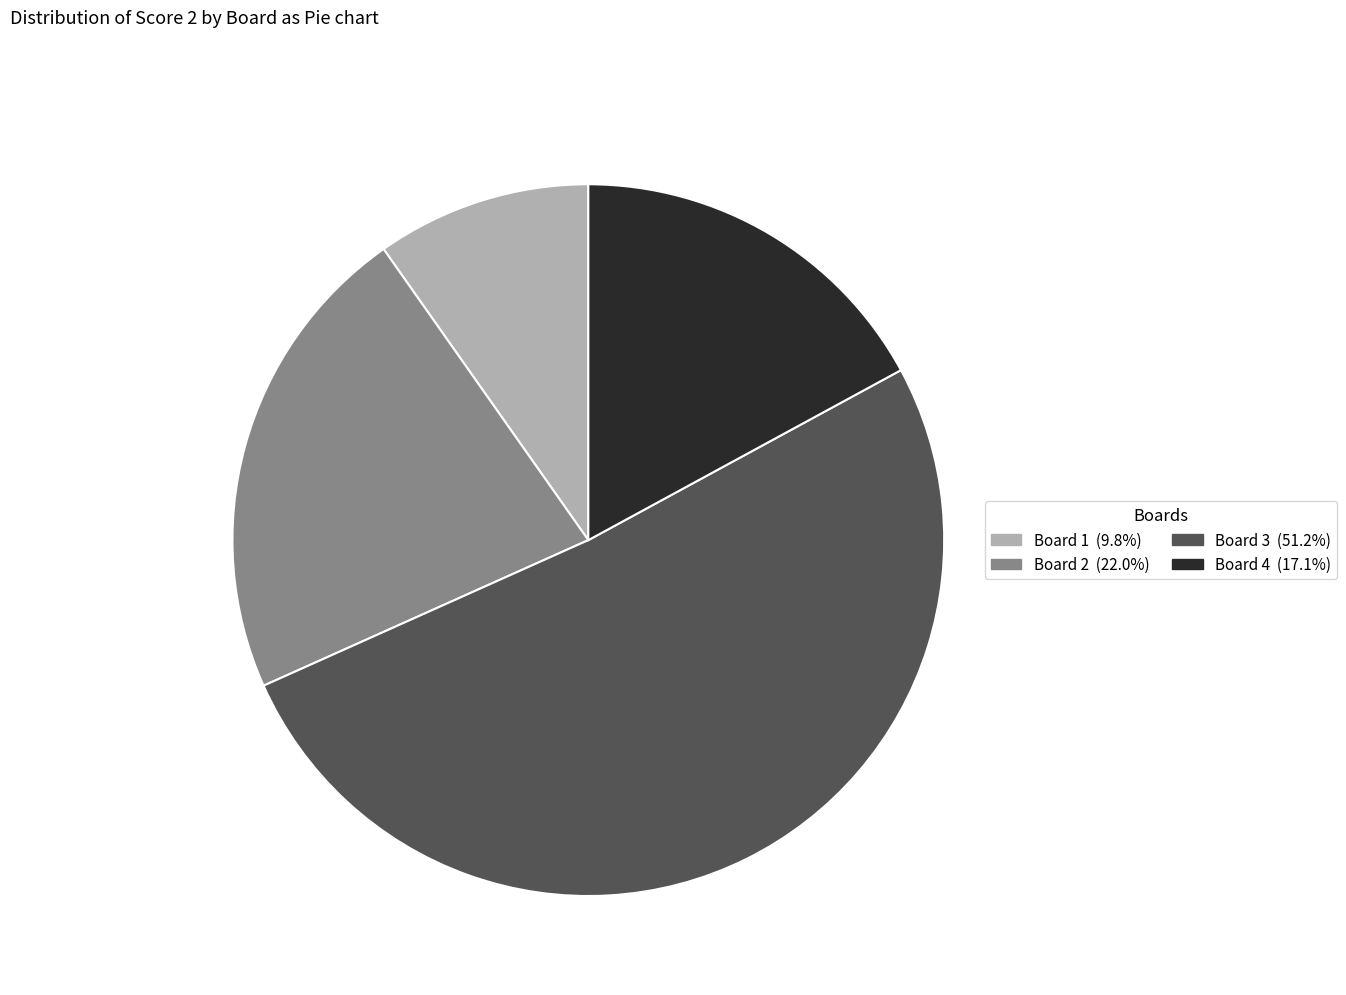

Is there a majority slice in this chart?

Yes